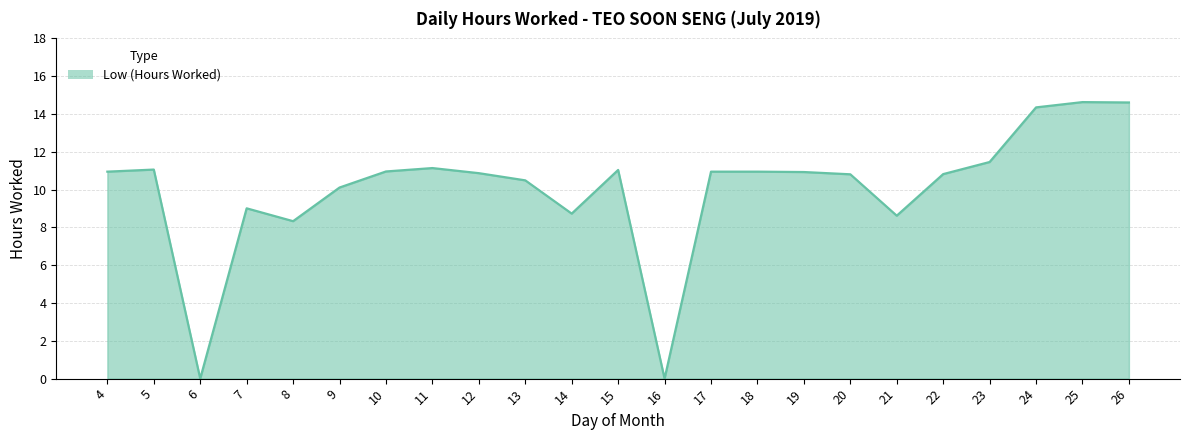

What is the greatest value displayed?

14.6